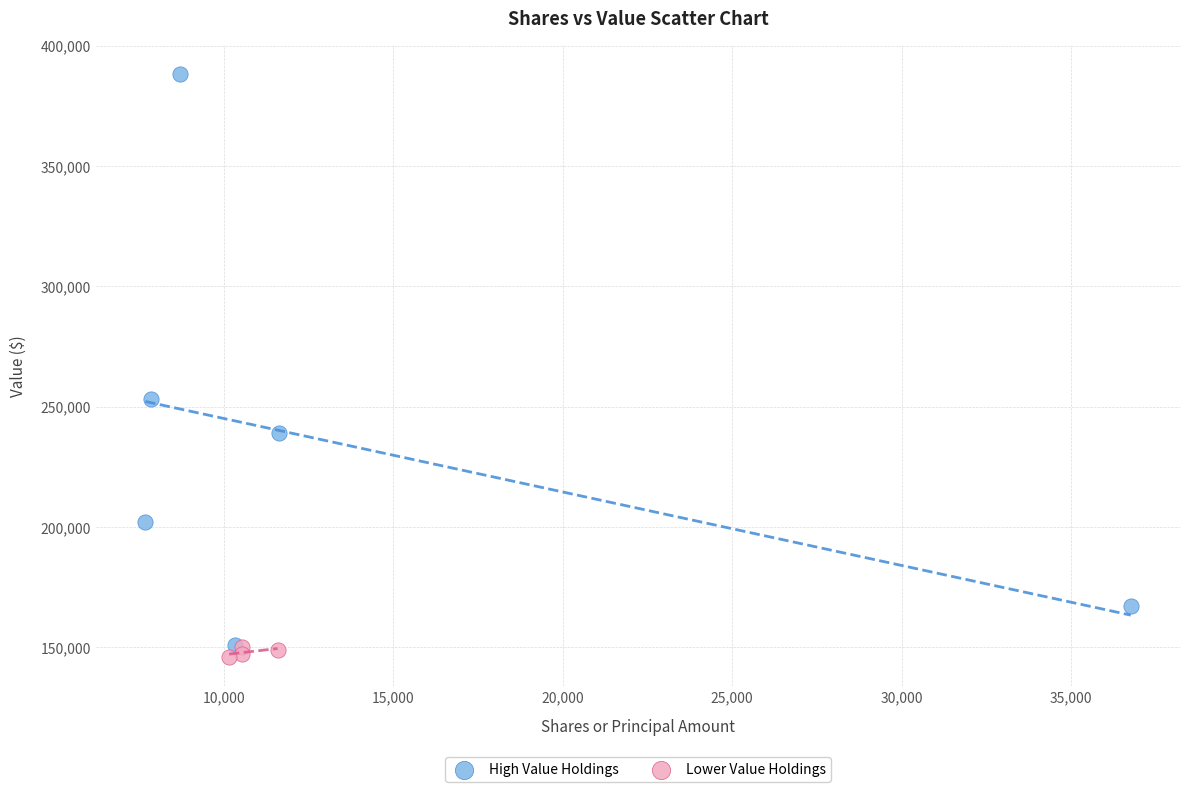

Which series reaches the maximum Y coordinate?

High Value Holdings